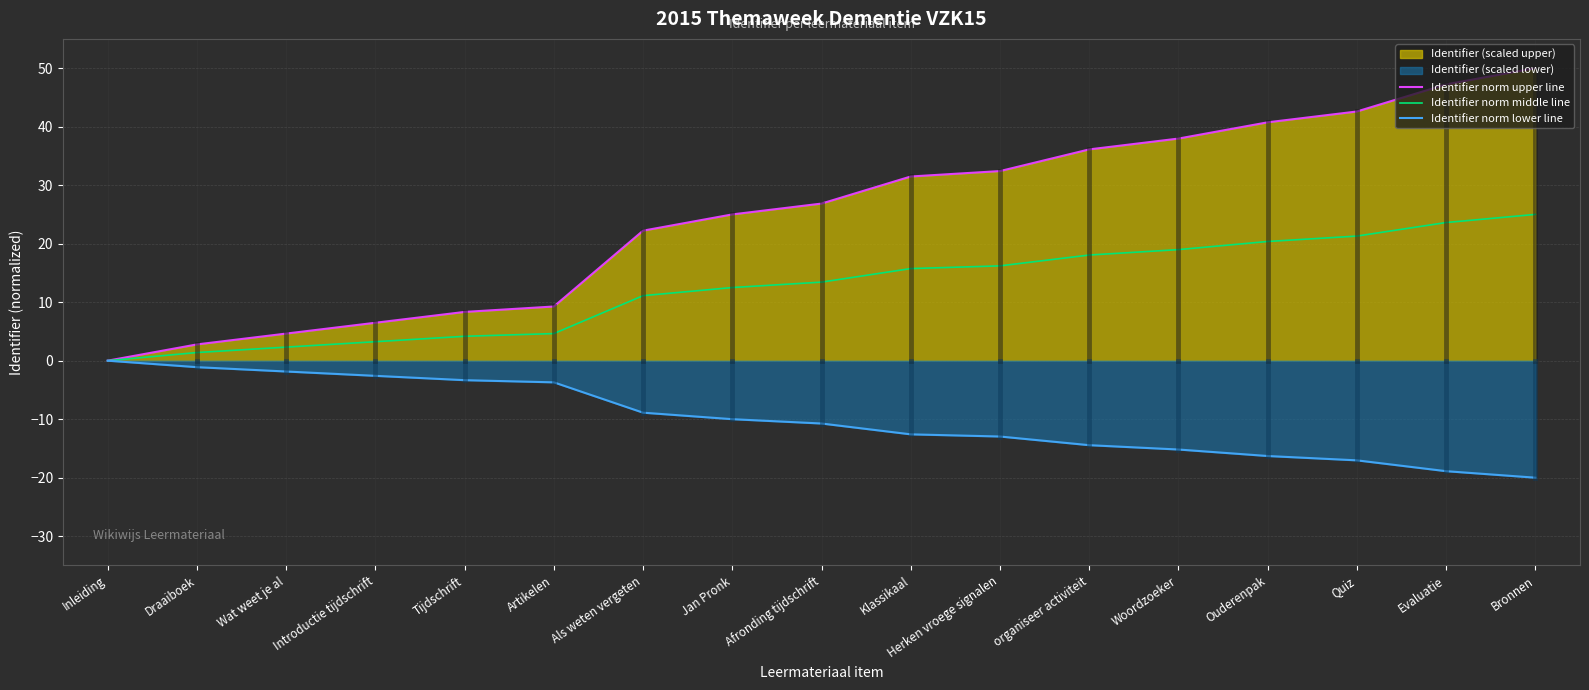

What is the total value across all series at Jan Pronk?

27.5